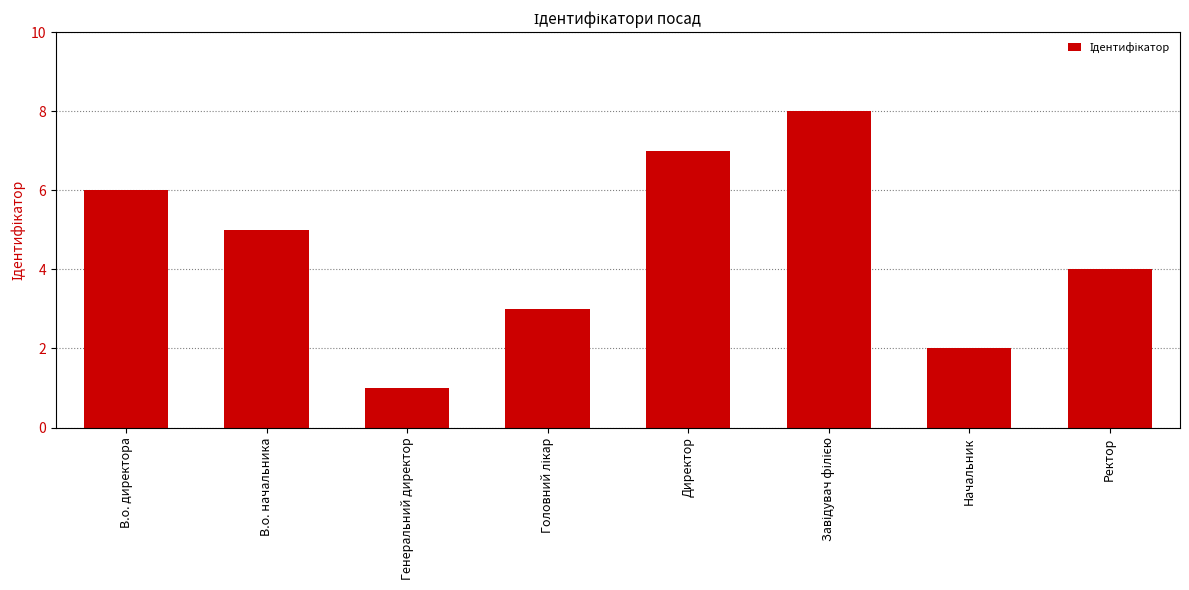

What is the change in value from Генеральний директор to Директор?

+6